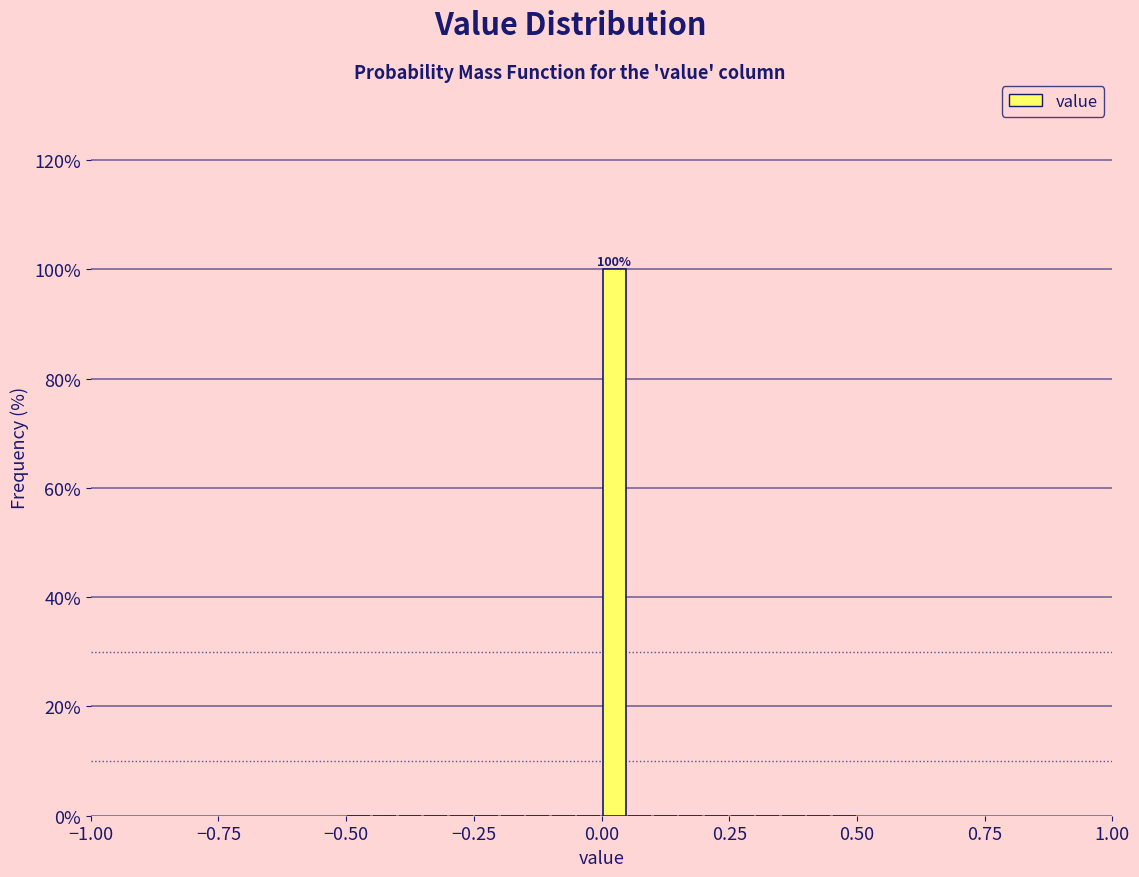

Around what value on the x-axis is the tallest bar? Give the approximate position of its centre, as read against the axis.

0.05